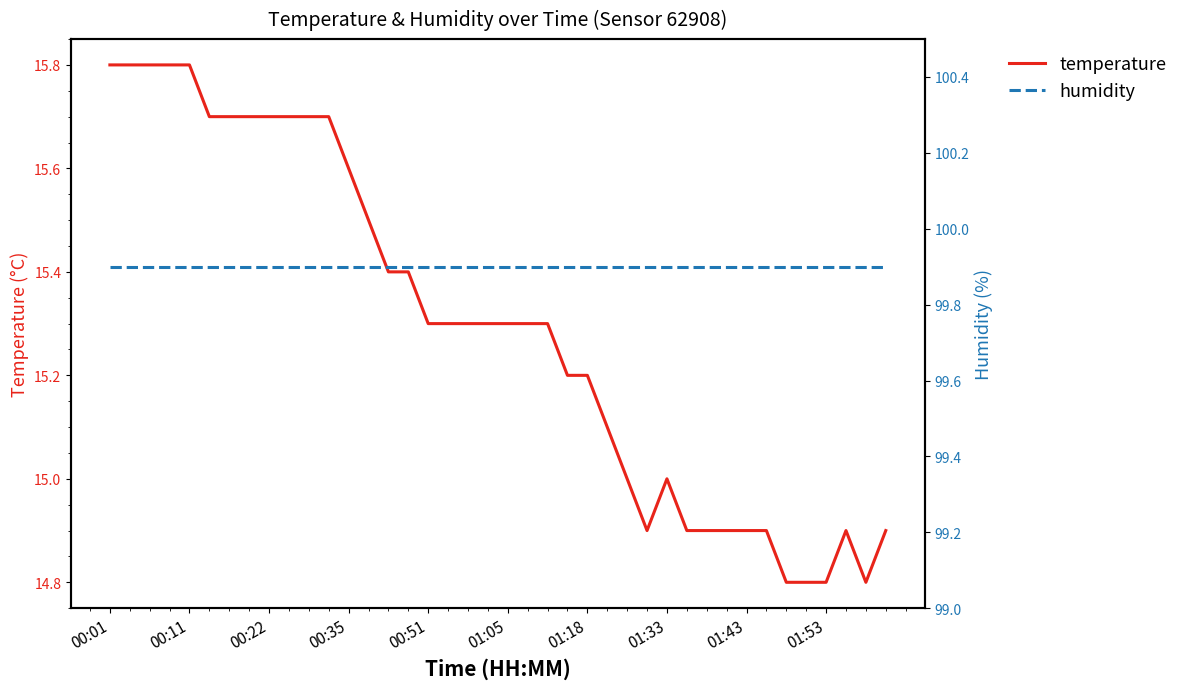

At which category does temperature reach its first local valley?

27